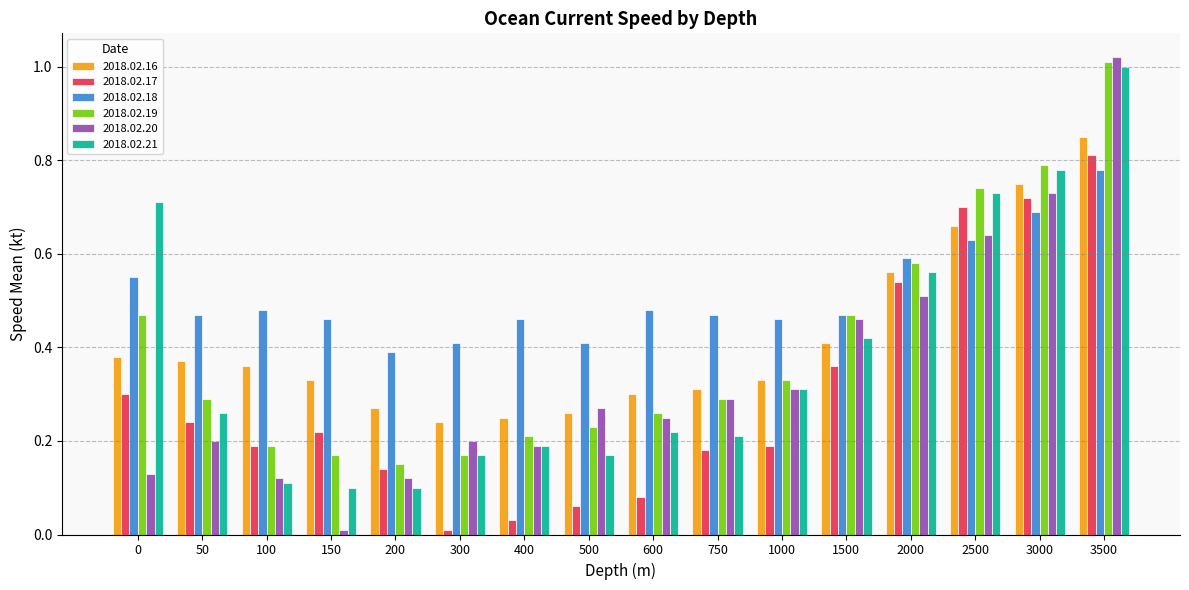

How many series are shown in this chart?

6